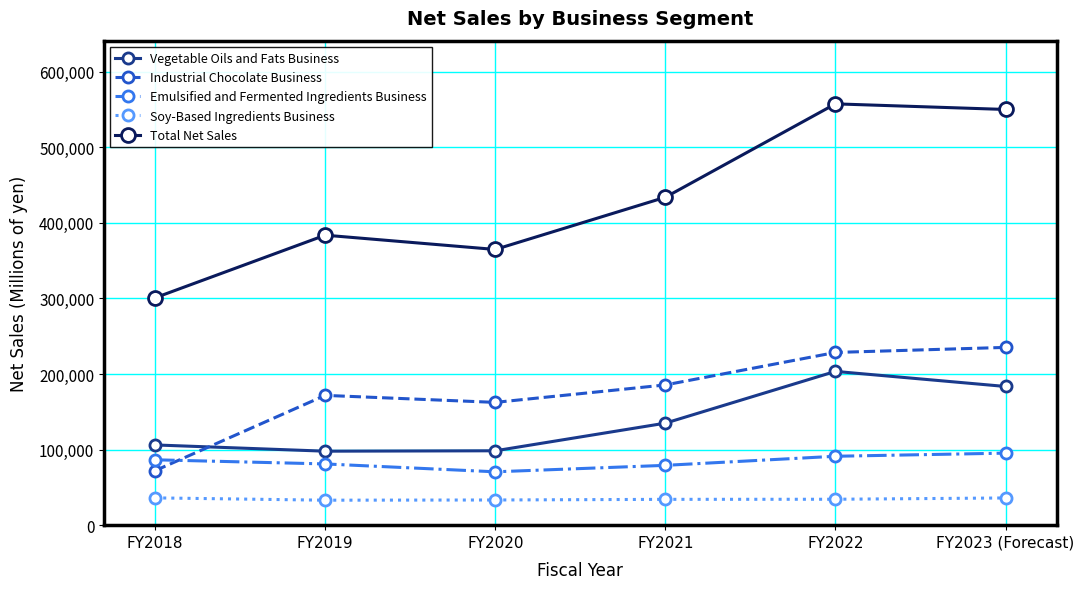

True or false: Industrial Chocolate Business has a value of 111187 at FY2022.

False